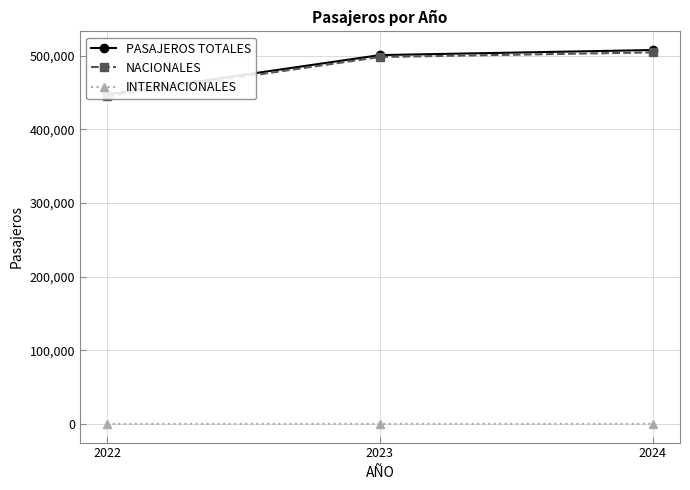

Reading left to right, what are all the values shown in this chart?

PASAJEROS TOTALES: 2022=447450	2023=501069	2024=507957
NACIONALES: 2022=445083	2023=498493	2024=504752
INTERNACIONALES: 2022=22	2023=31	2024=39